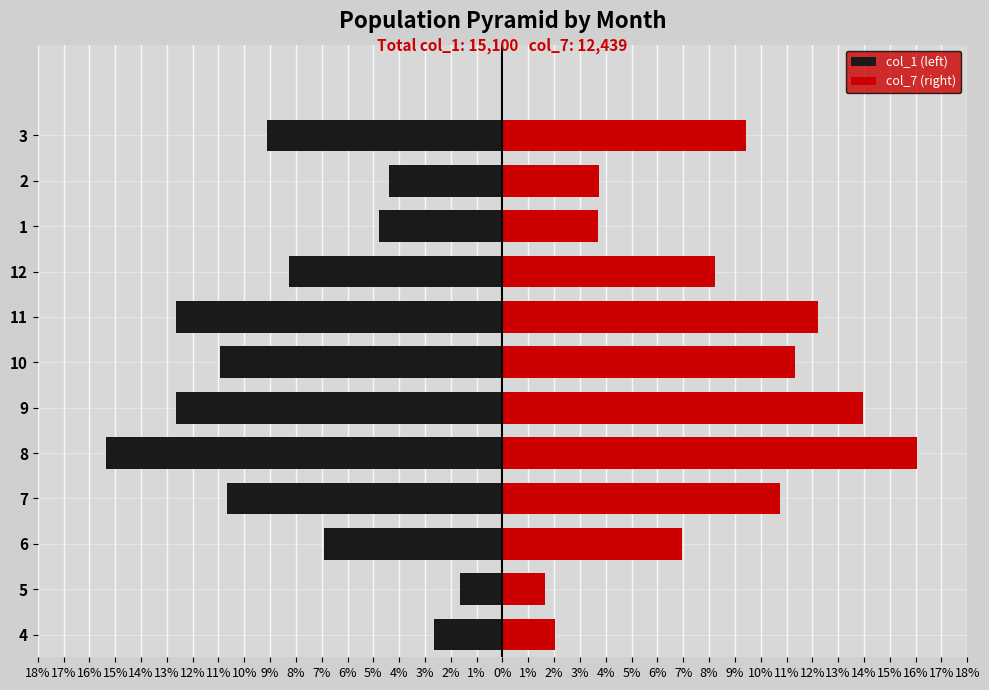

How many data points does each series have?

12